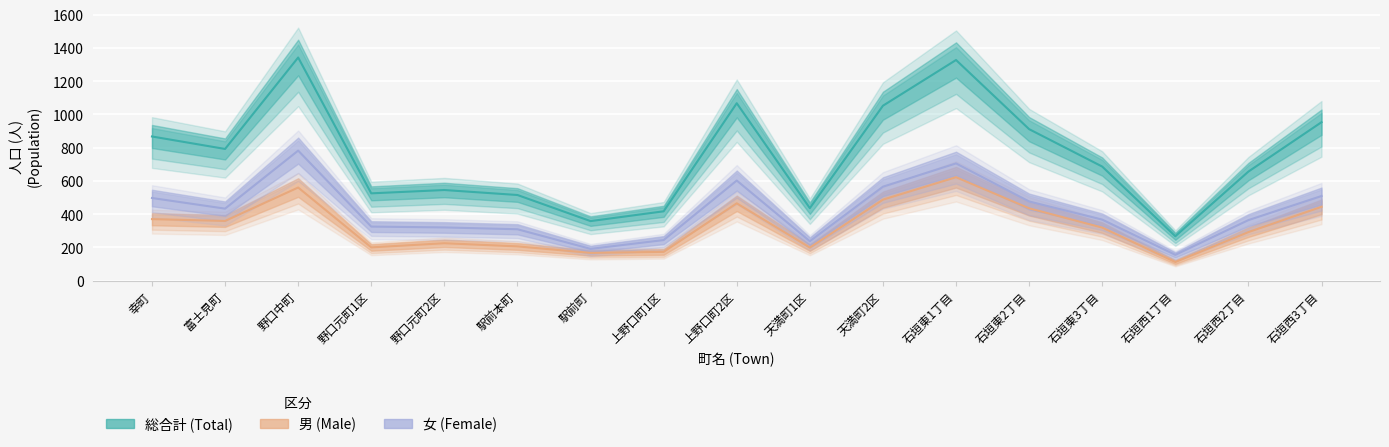

Is the value of 男 at 石垣西2丁目 greater than the value of 総合計 at 野口元町2区?

No